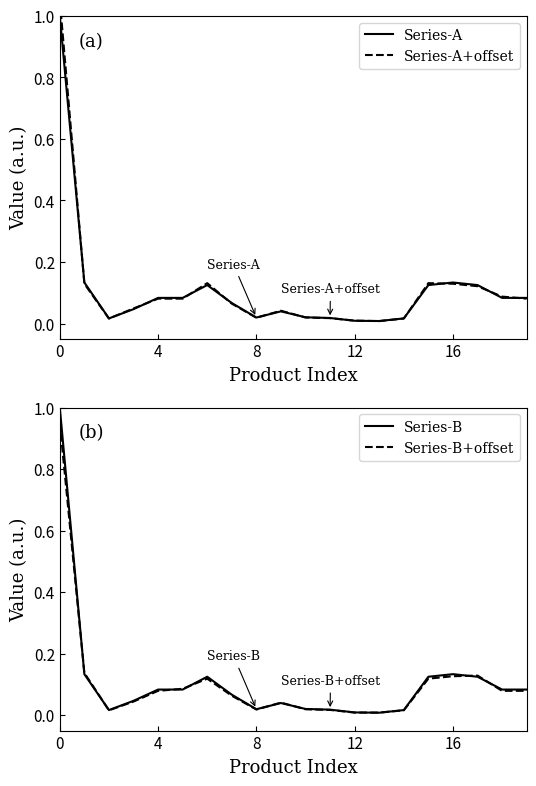

At 4, list the series in order from smallest to largest.

Series-A+offset, Series-A, Series-B, Series-B+offset